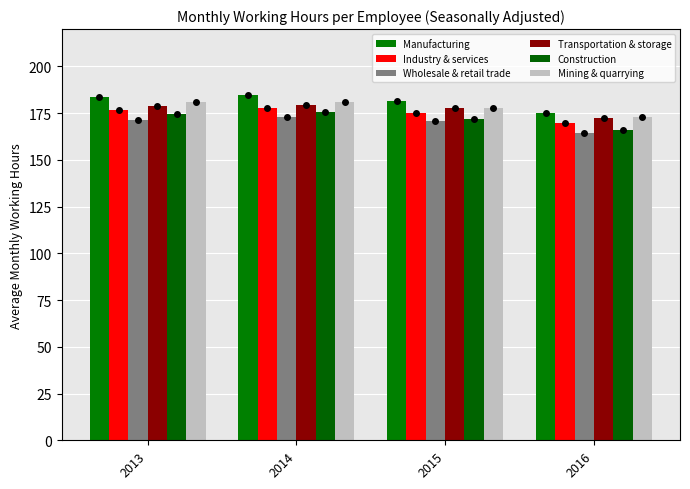

Read the Construction value at 2015.

171.8